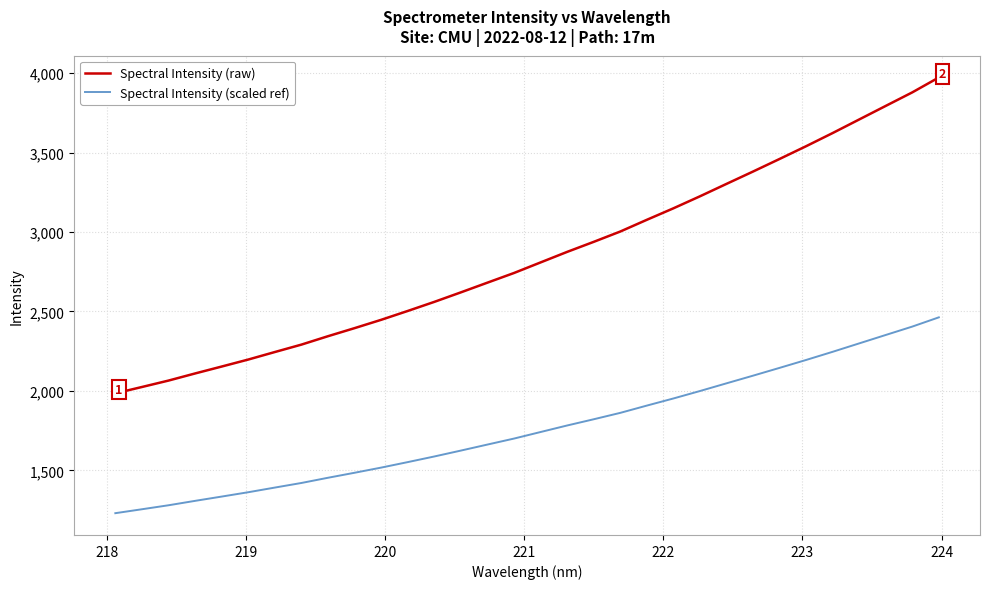

True or false: Spectral Intensity (raw) and Spectral Intensity (scaled ref) cross at least once.

False